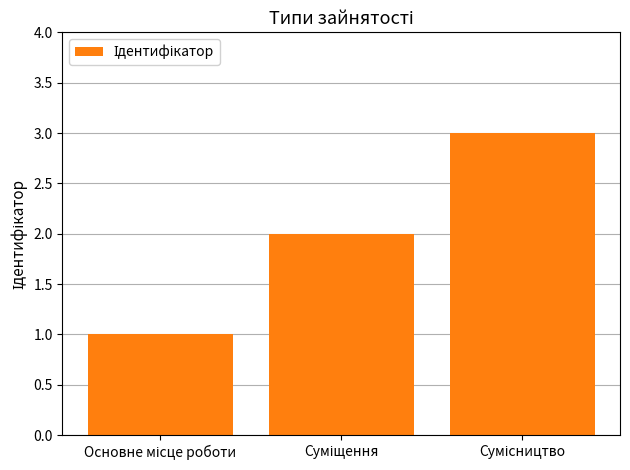

What is the greatest value displayed?

3